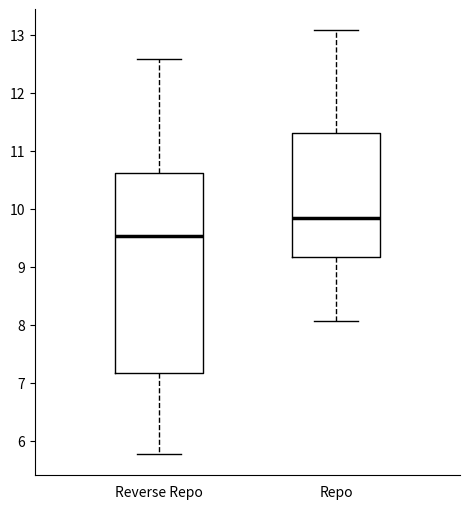

Reading left to right, read every box against the y-axis: the position of its median line, the range the box covers, and the ends of its whiskers. The values are not printed on the chart, so give them approximately, as read against the axis.

Reverse Repo: median 9.5, box 7.2 to 10.6, whiskers 5.8 to 12.6
Repo: median 9.8, box 9.2 to 11.3, whiskers 8.1 to 13.1